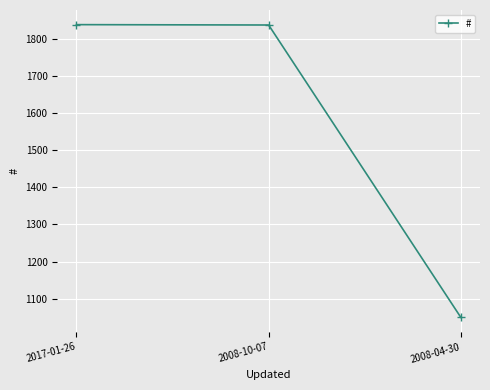

What is the change in value from 2008-10-07 to 2008-04-30?

-787